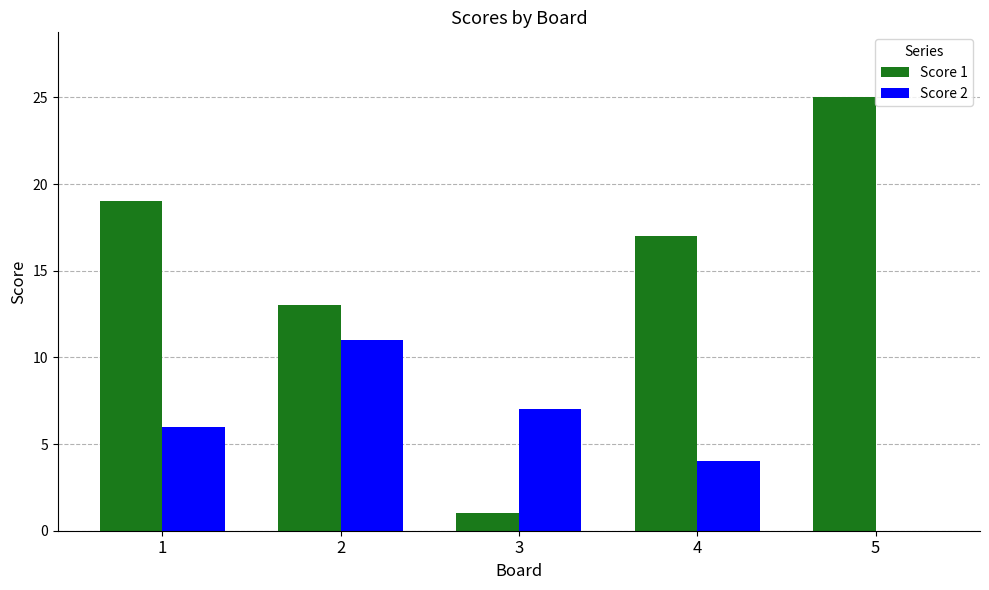

Is it true that Score 2 equals 3 at 3?

False